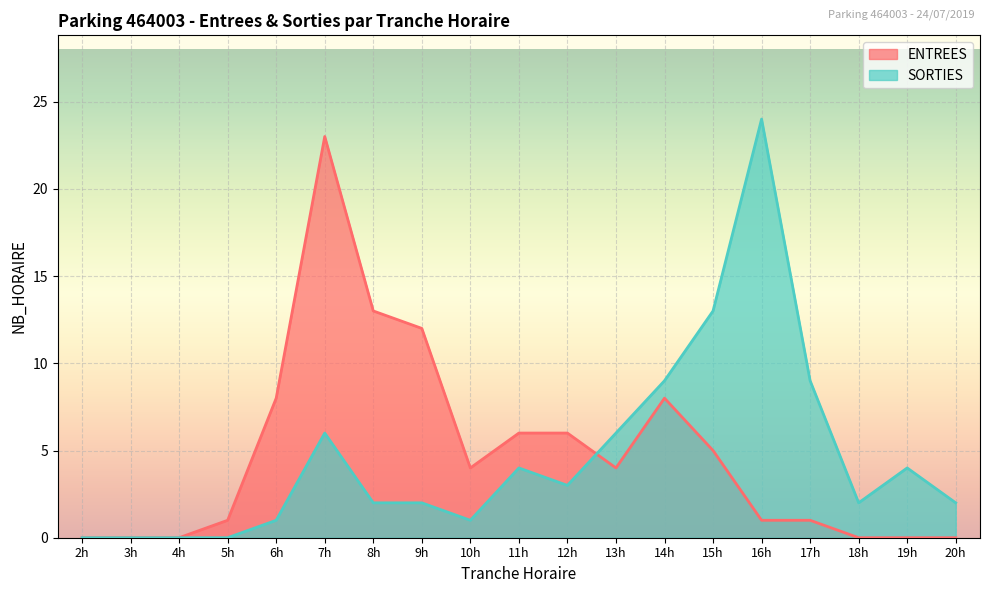

How many data points in SORTIES are less than 2?

6